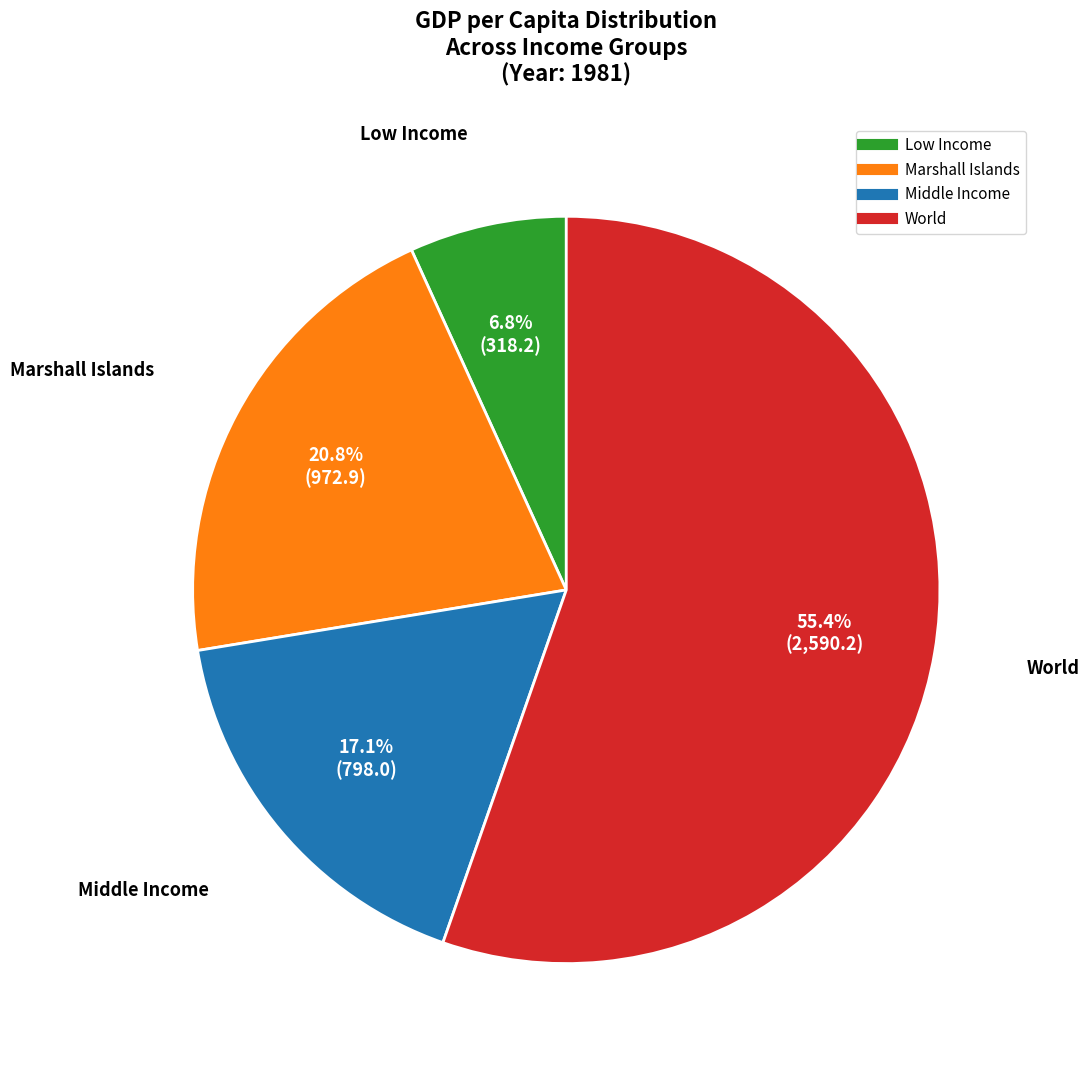

To the nearest percent, what is the combined percentage of Marshall Islands and Middle Income?

38%